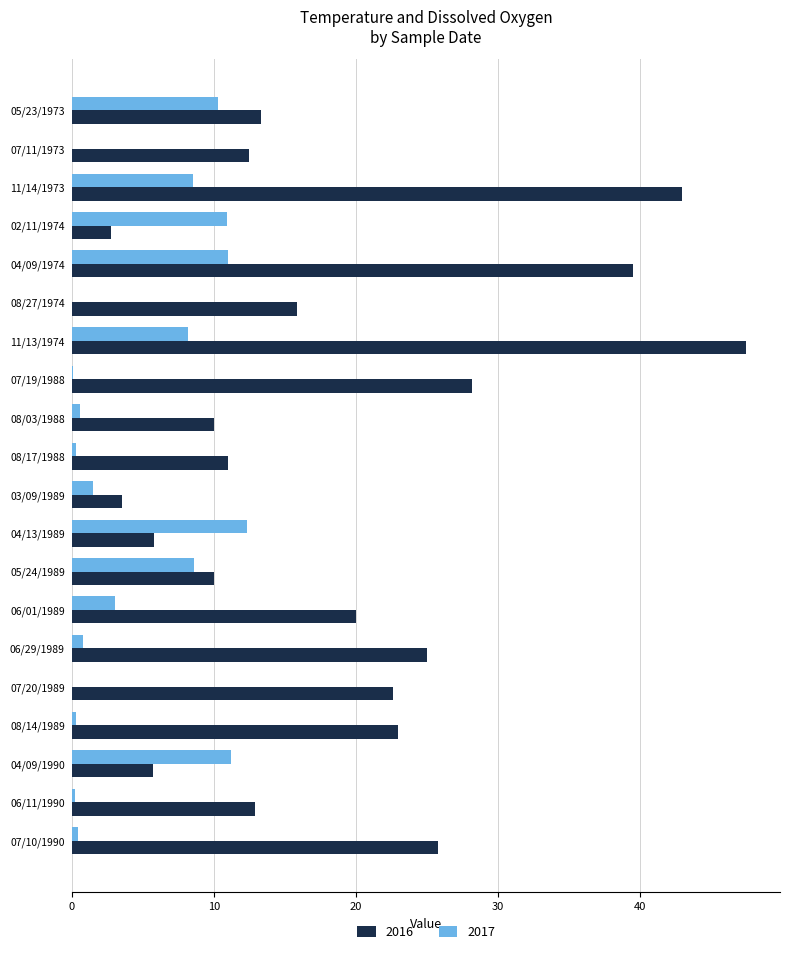

Is the value of 2016 at 06/29/1989 greater than the value of 2017 at 06/11/1990?

Yes